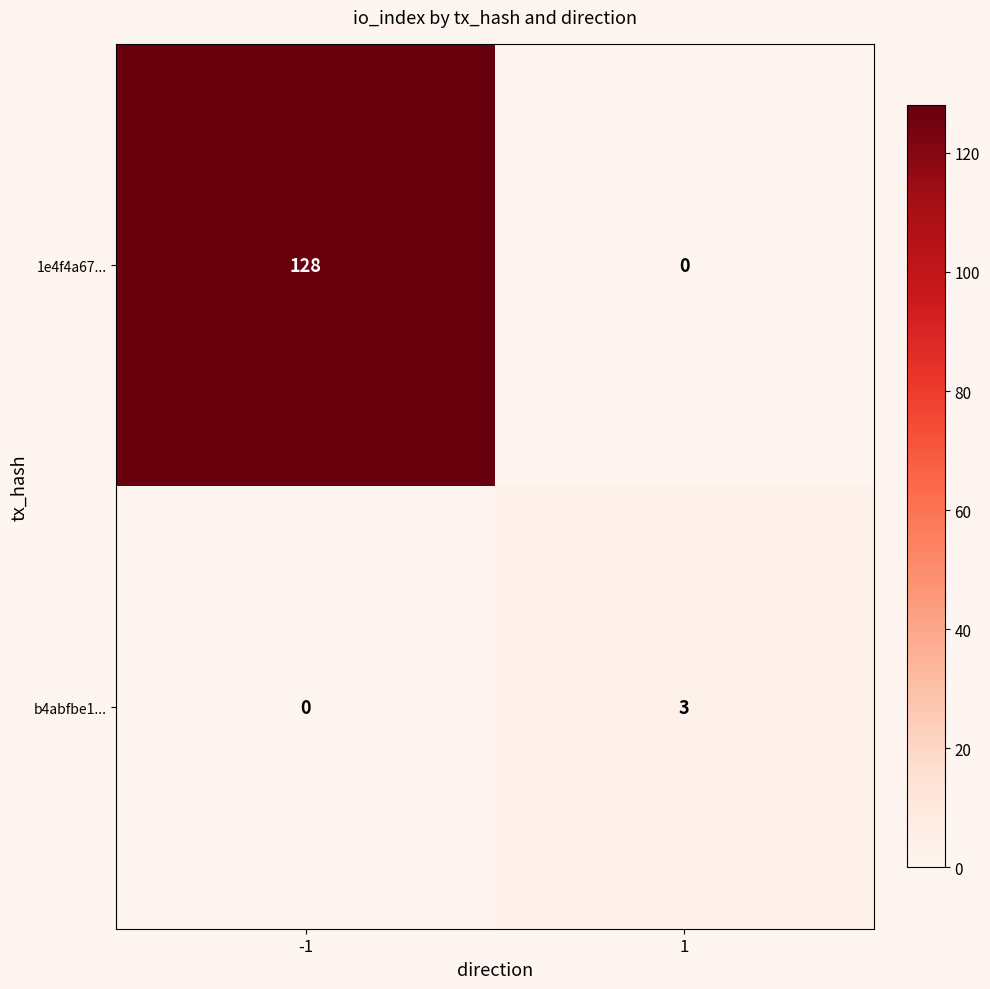

Rank the series by their maximum value, from highest to lowest.

1e4f4a67..., b4abfbe1...